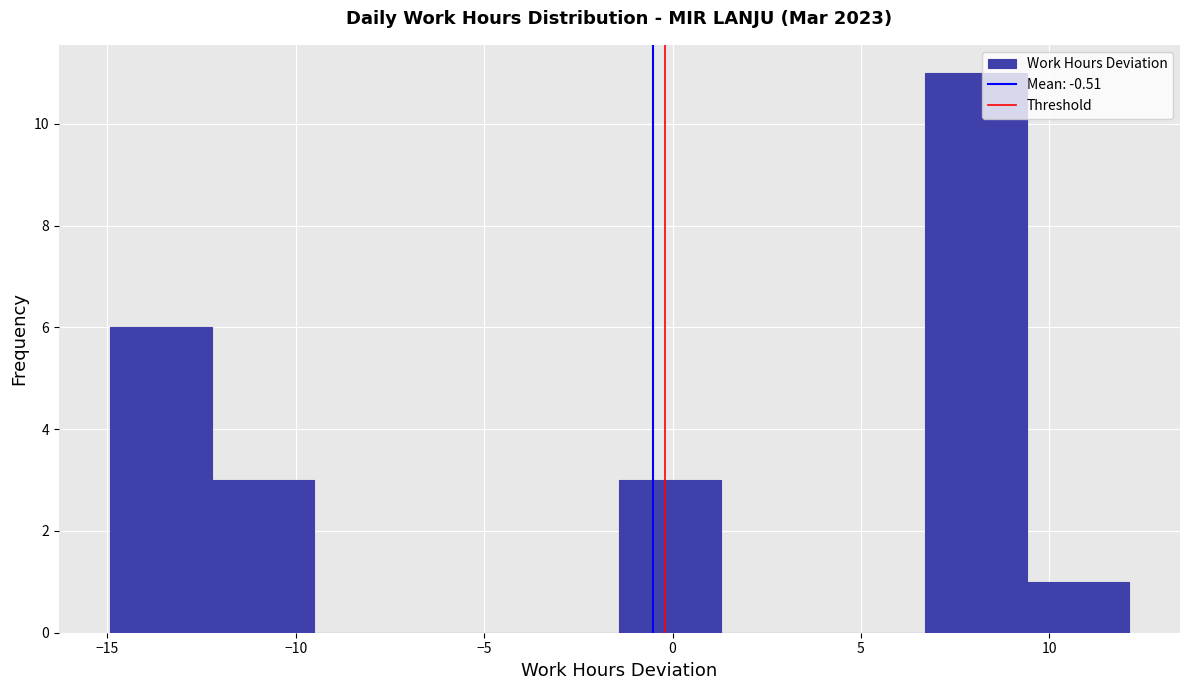

Reading left to right, list every bar in this chart as the range it spans on the x-axis followed by its height. Neither the bar edges nor the heights are printed on the chart, so give them approximately, as read against the axes.

-15.0 to -12.0: 6
-12.0 to -9.5: 3
-9.5 to -7.0: 0
-7.0 to -4.0: 0
-4.0 to -1.5: 0
-1.5 to 1.5: 3
1.5 to 4.0: 0
4.0 to 6.5: 0
6.5 to 9.5: 11
9.5 to 12.0: 1